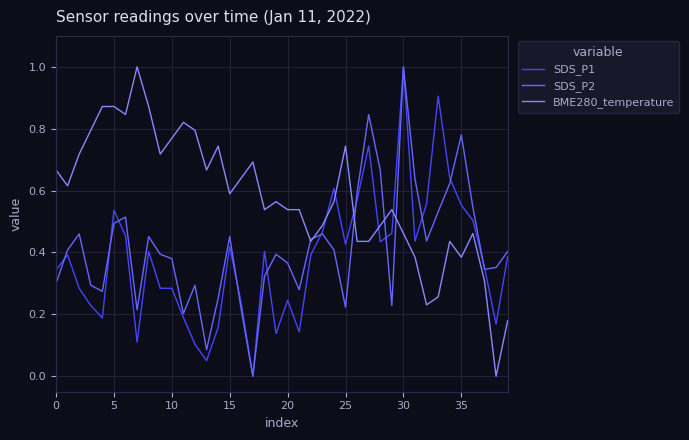

At how many categories does at least one series exceed 0?

40